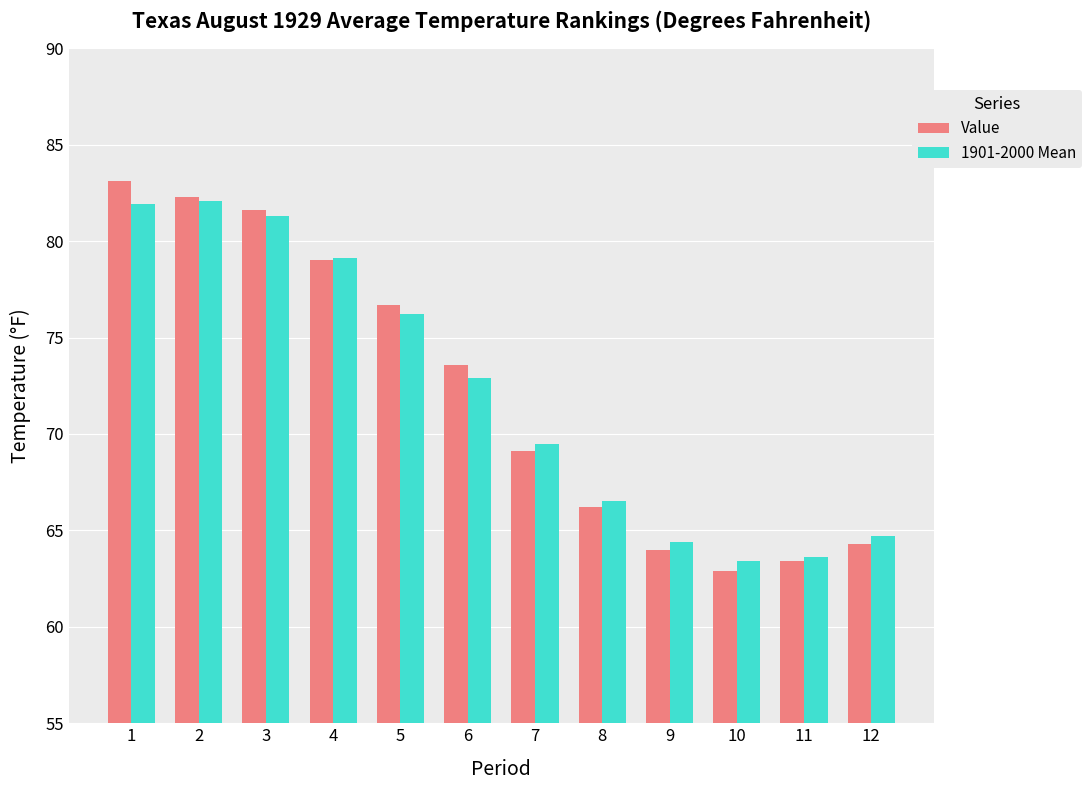

Is it true that Value equals 66.2 at 8?

True